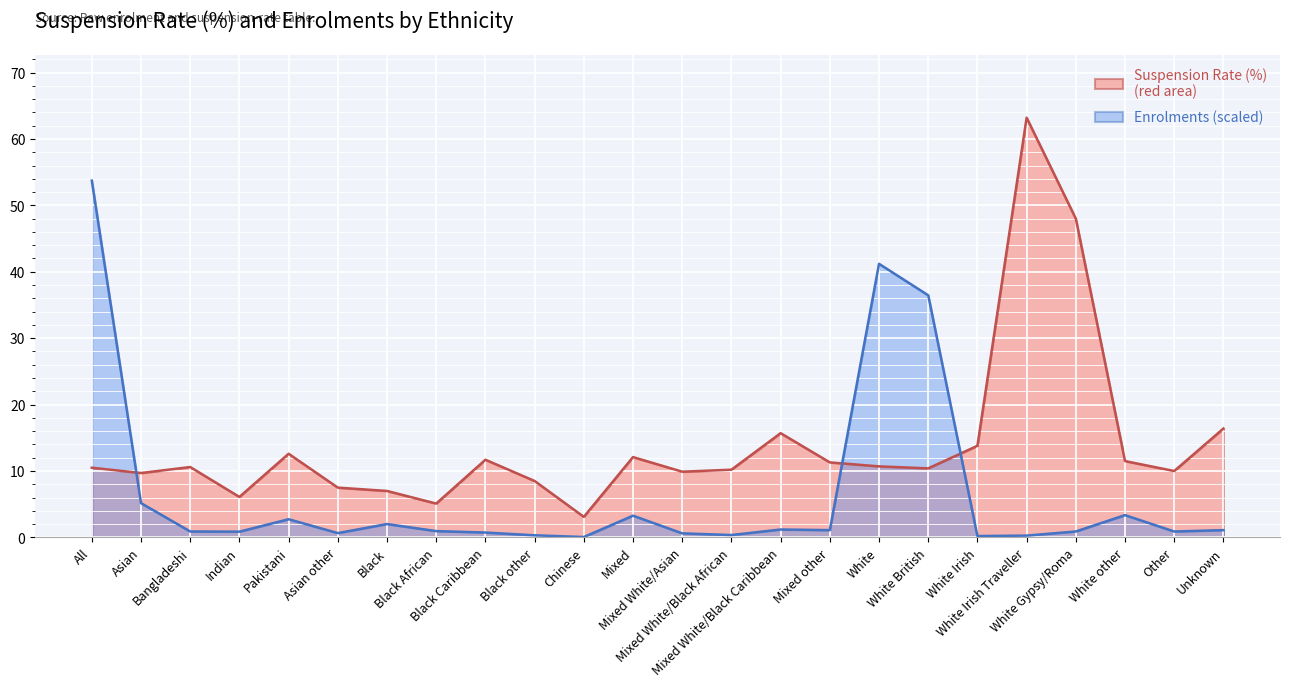

What position from the right is Chinese?

14